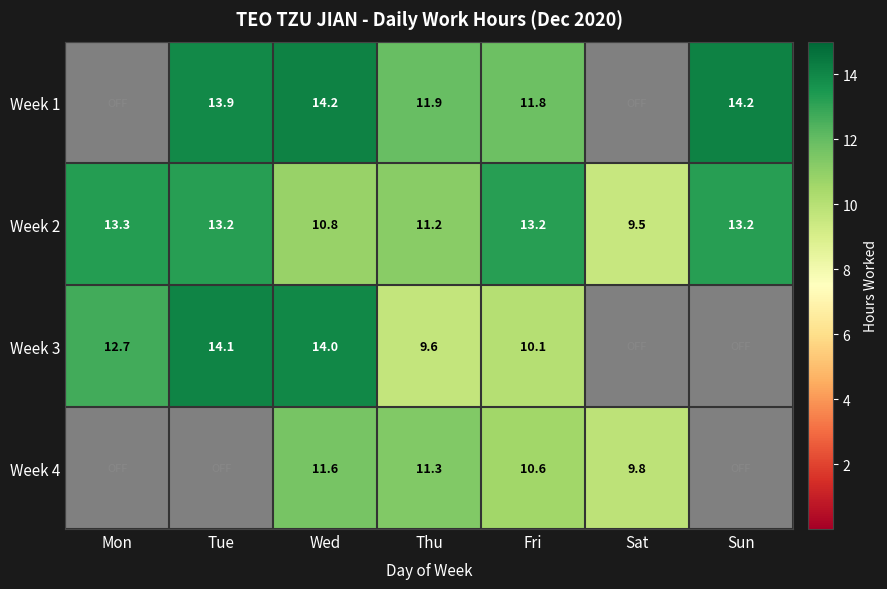

What is the spread (max minus min) of values at Thu?

2.3